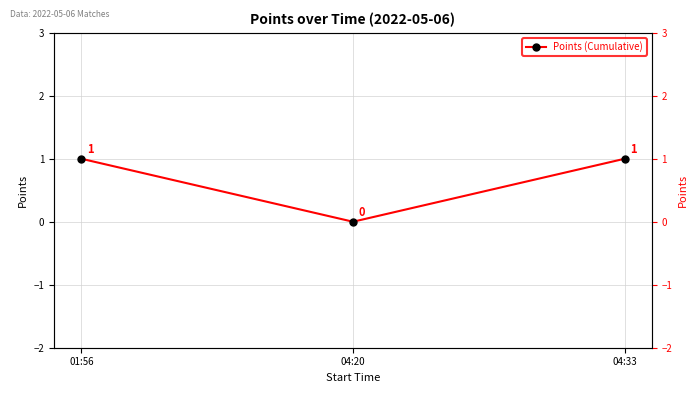

Which category has the highest value across all series?

01:56